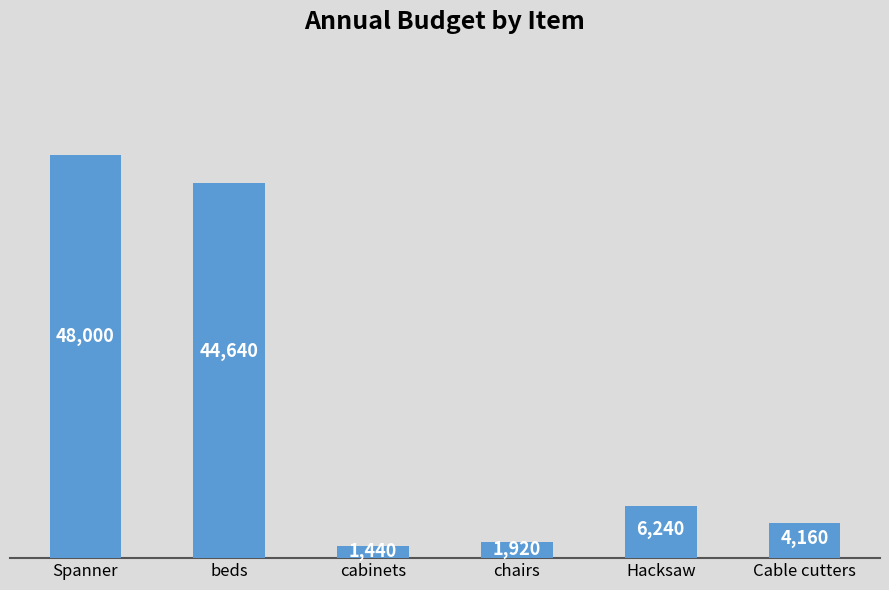

Count the number of data series in this chart.

1